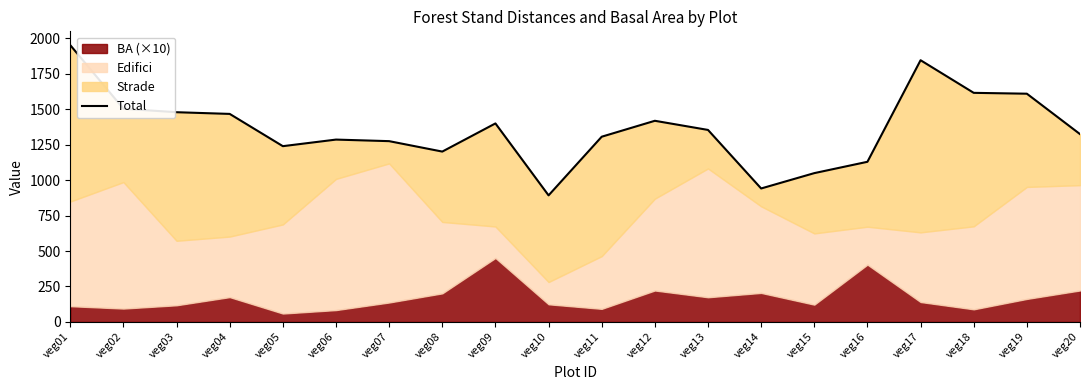

How many interior local peaks (higher than both neighbors) does the data have?

4